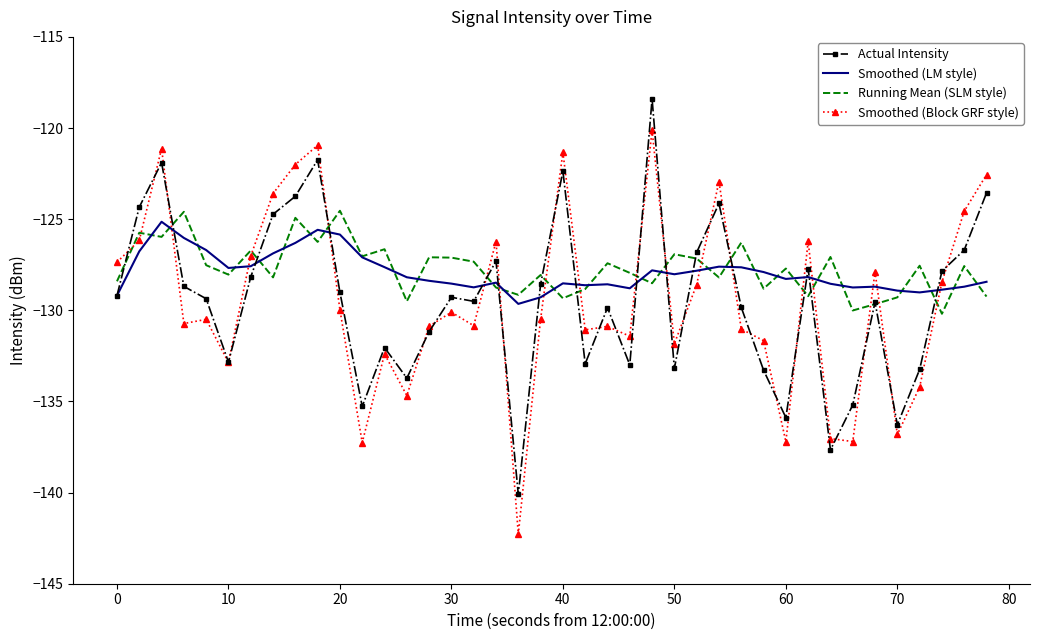

True or false: Smoothed (LM style) and Smoothed (Block GRF style) cross at least once.

True